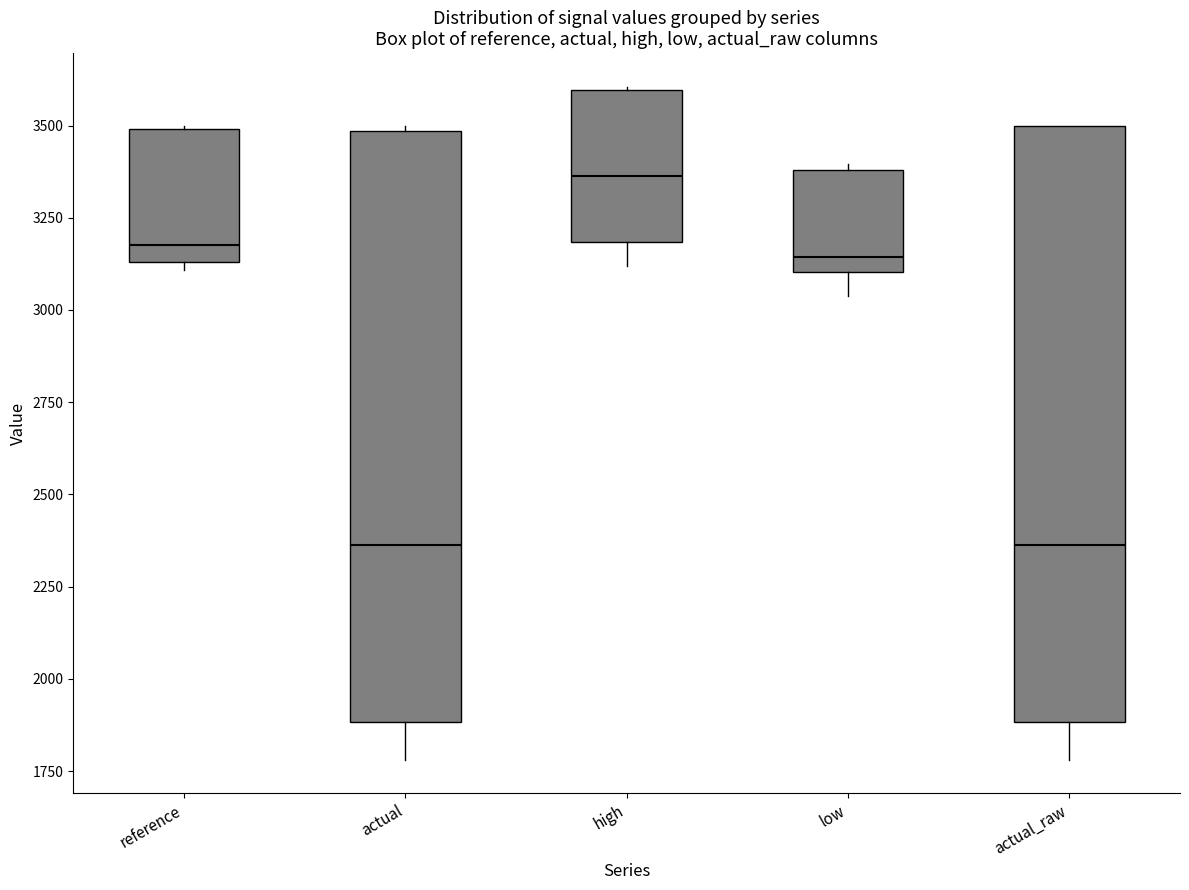

Which box's median line is the highest?

high